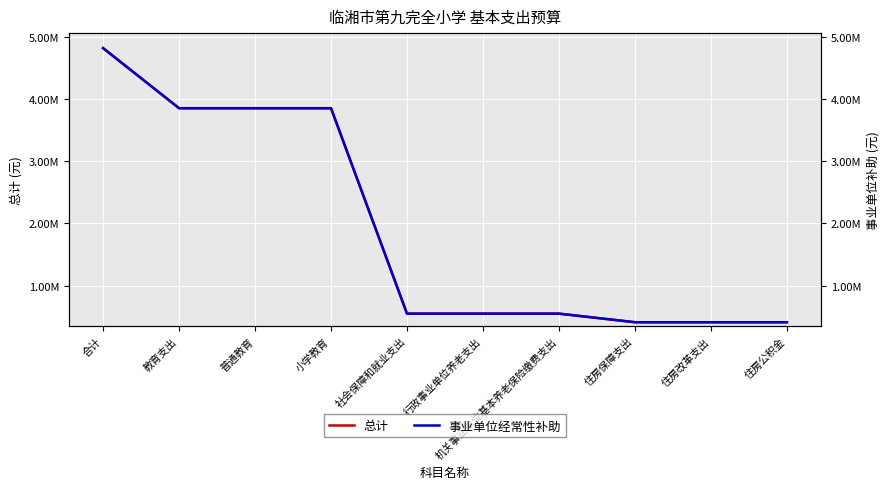

Which has a higher value, 机关事业单位基本养老保险缴费支出 or 合计?

合计